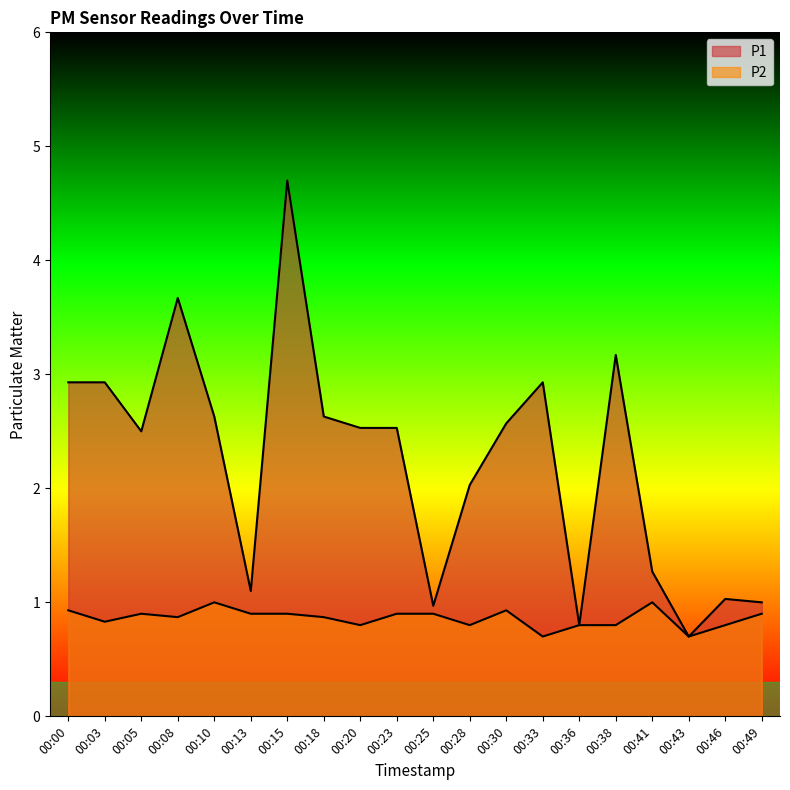

Is it true that P2 equals 0.9 at 00:13?

True